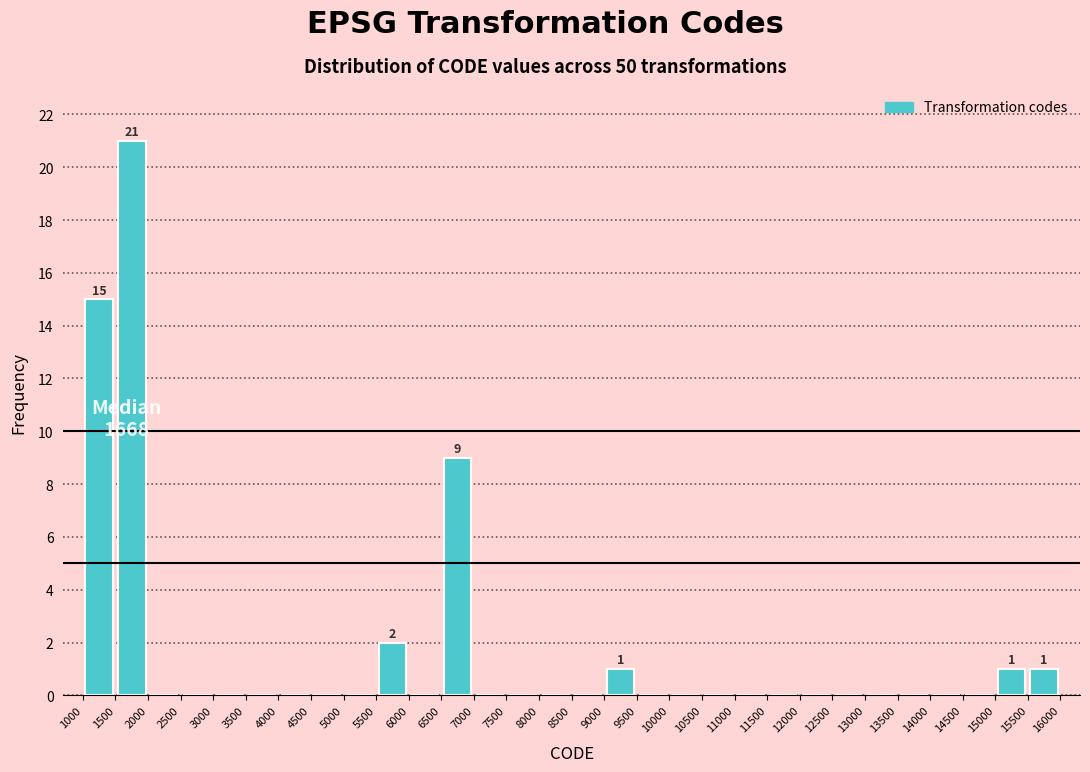

Which range on the x-axis has the tallest bar?

1500 to 2000